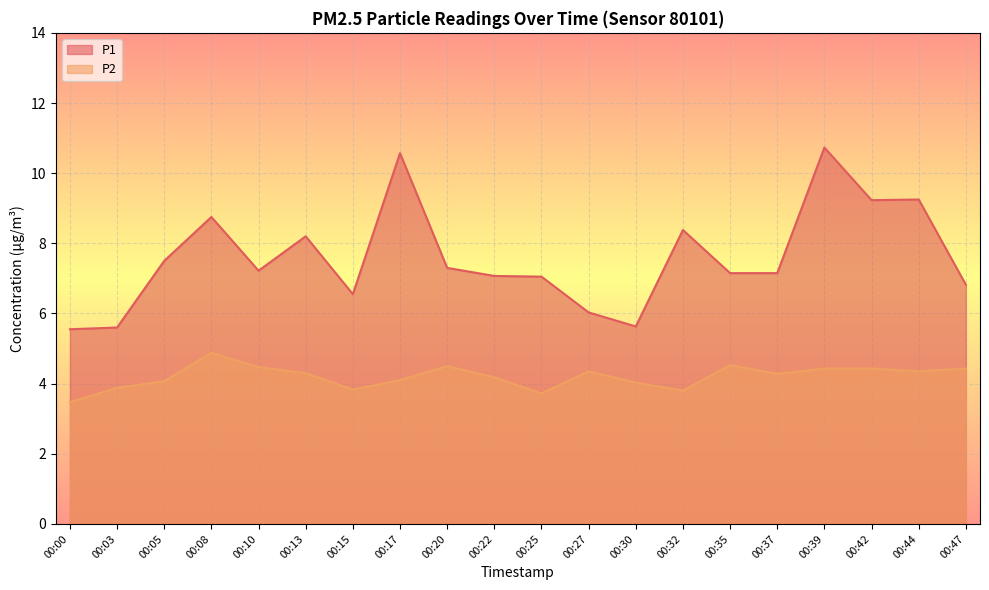

What is the spread (max minus min) of values at 00:44?

4.9